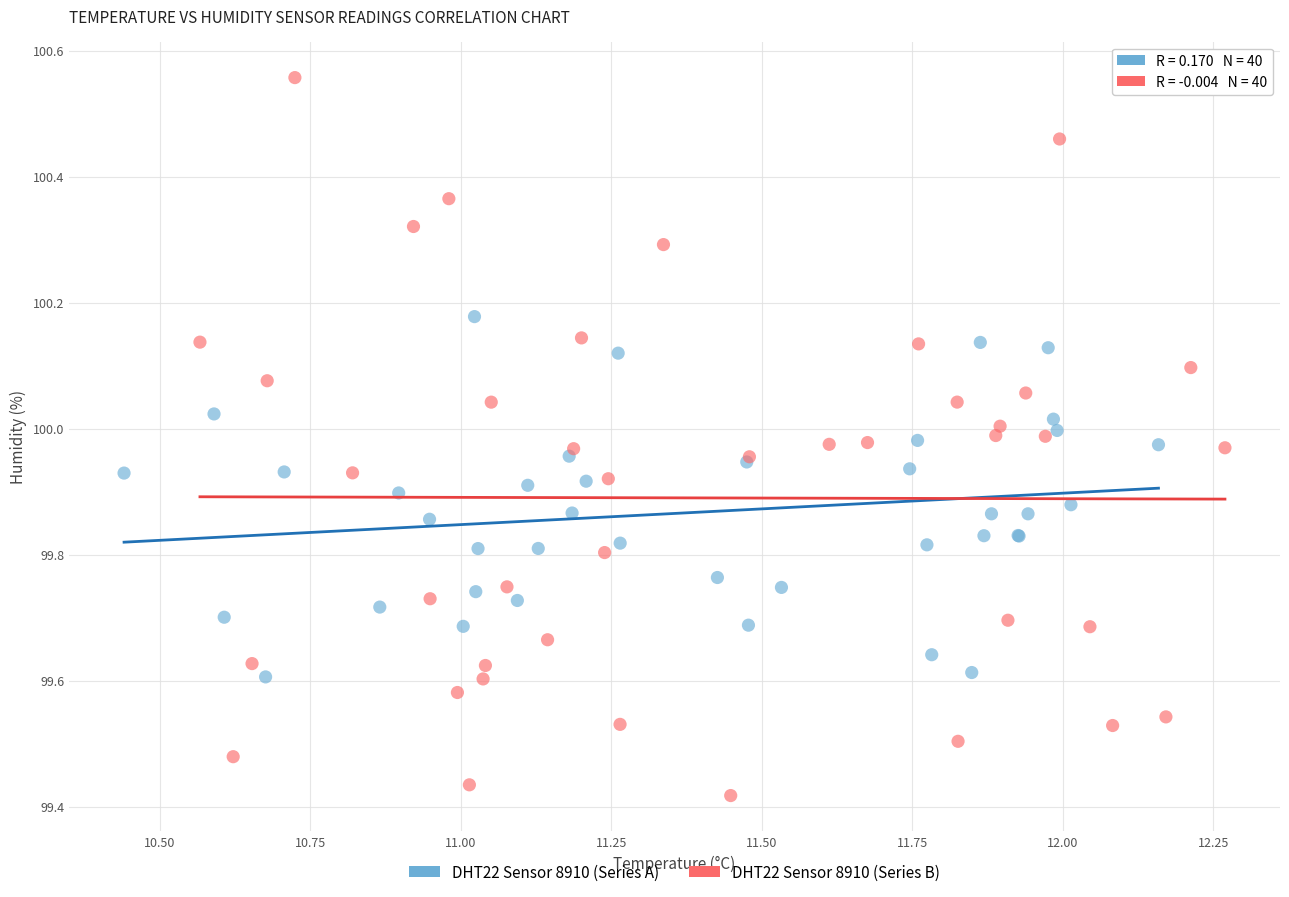

Which series contains the highest Y value?

DHT22 Sensor 8910 (Series B)